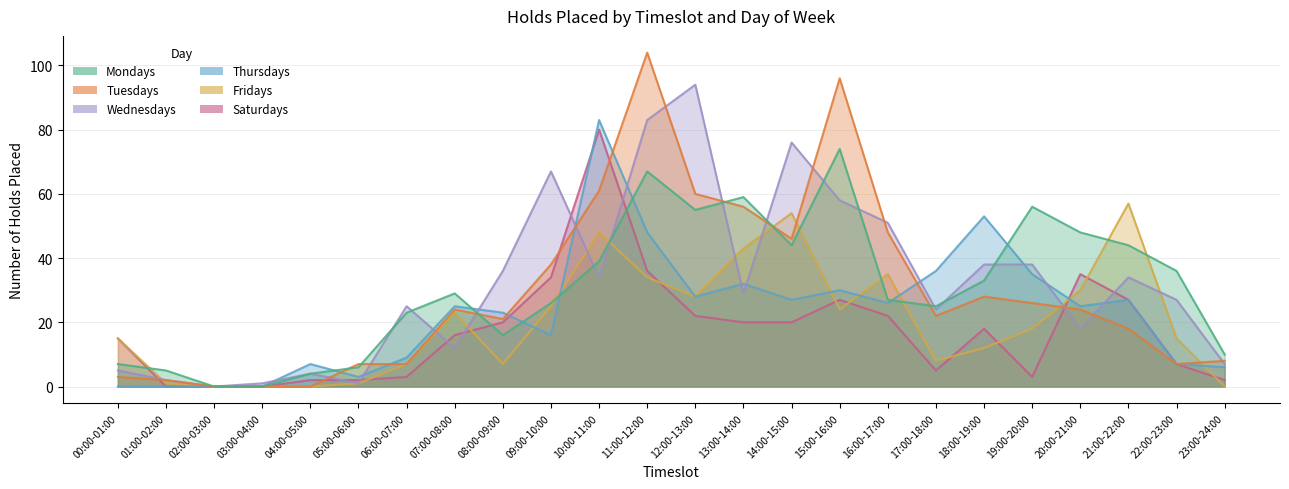

What is the difference between the maximum and minimum values in the Wednesdays series?

94